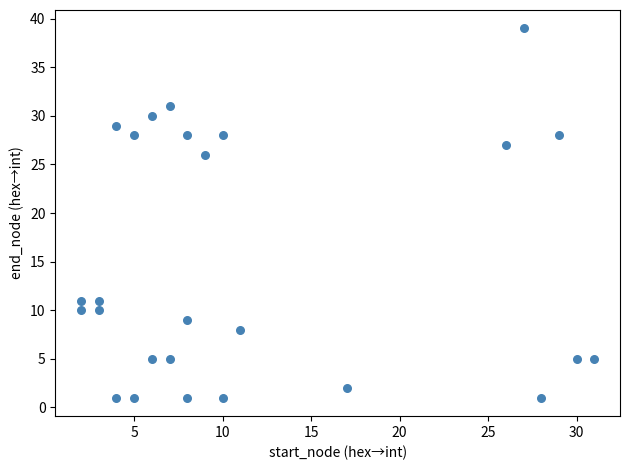

What is the range of X values (max minus min)?

29